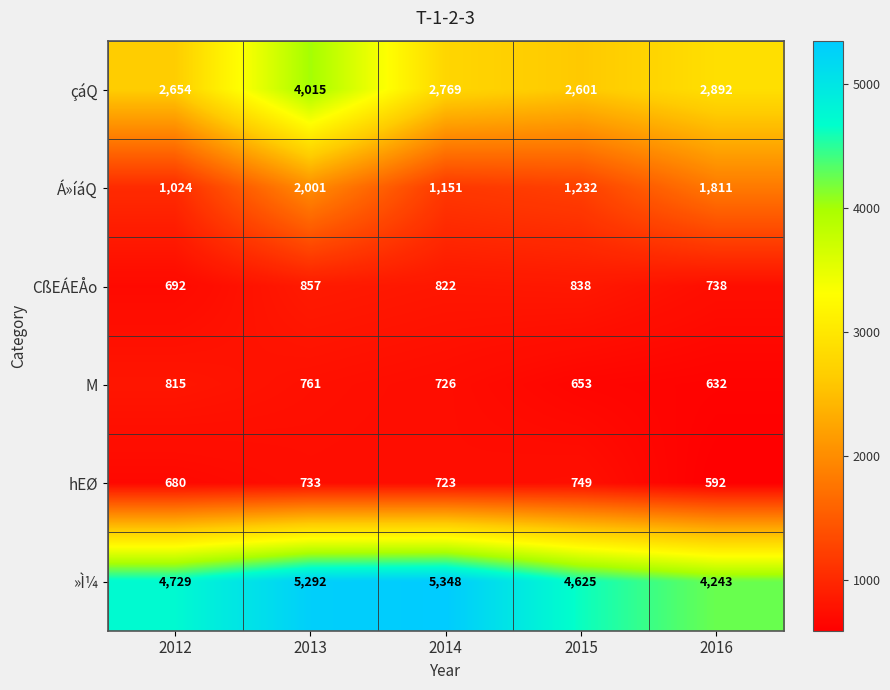

What is the difference between the Á»íáQ values at 2016 and 2012?

787